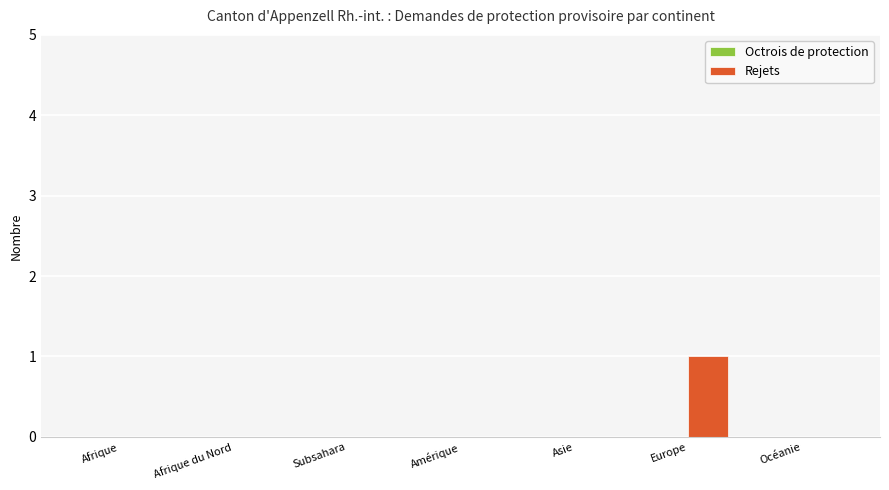

True or false: the data shows 0 at Afrique du Nord.

True